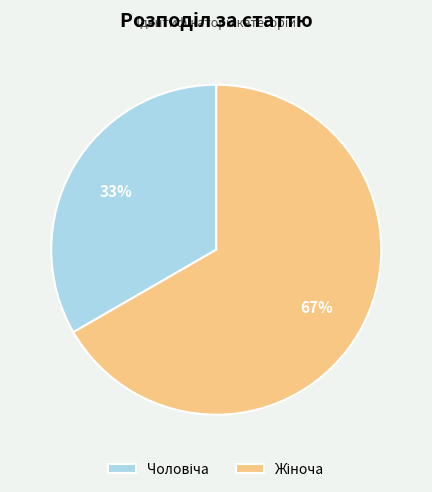

To the nearest percent, what is the average slice percentage?

50%